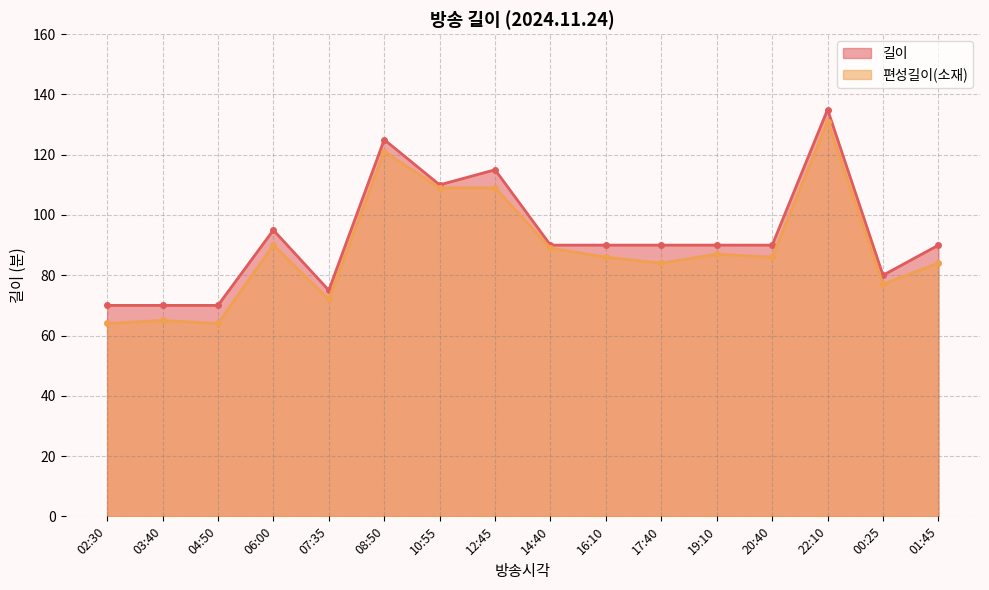

What is the minimum value for 길이?

70